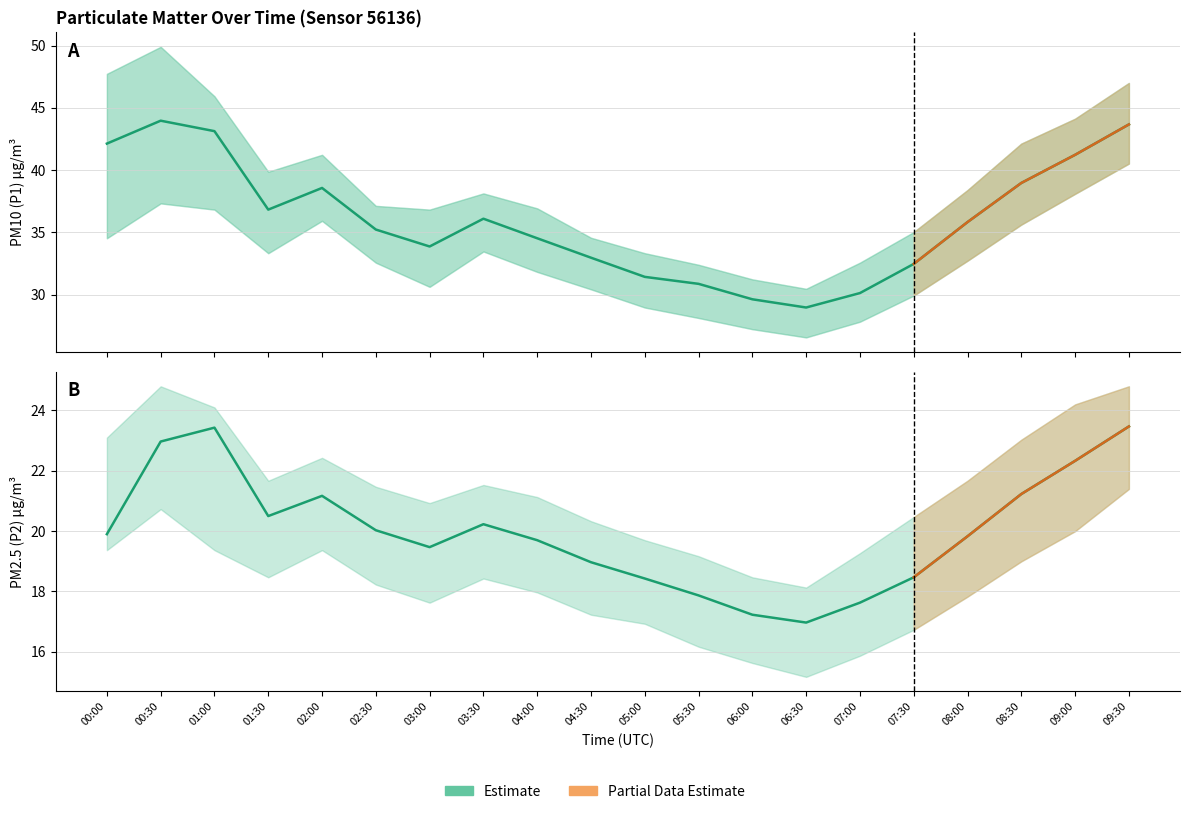

At 08:00, list the series in order from largest to smallest.

P1, P2